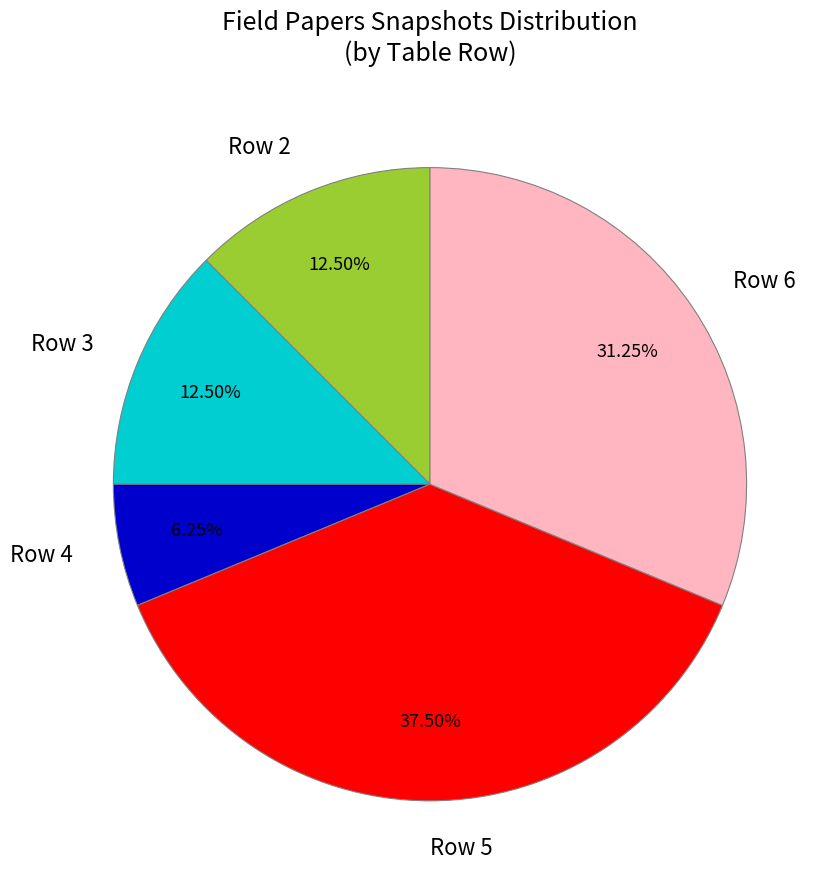

What percentage is the Row 4 slice, to the nearest percent?

6%